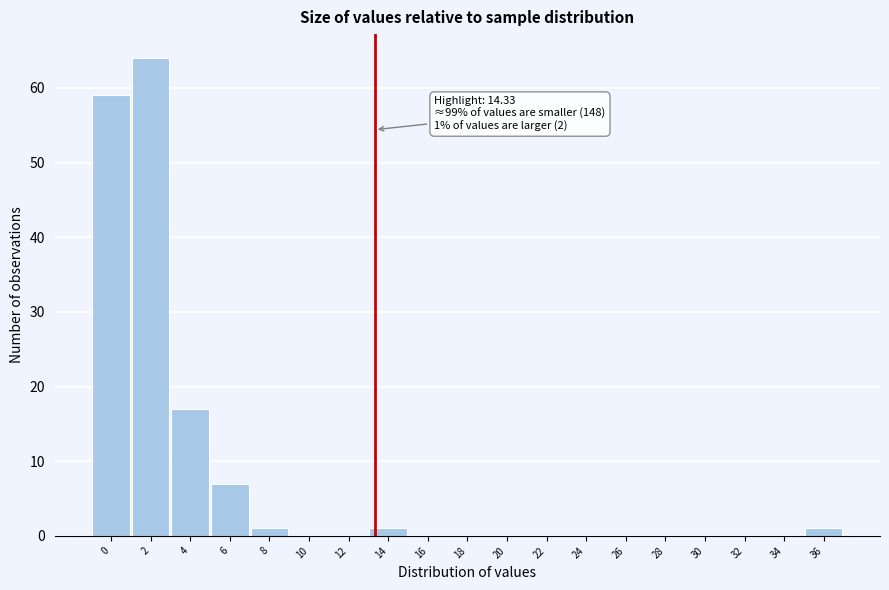

Reading left to right, list all the values displayed in this chart.

0=59	2=64	4=17	6=7	8=1	10=0	12=0	14=1	16=0	18=0	20=0	22=0	24=0	26=0	28=0	30=0	32=0	34=0	36=1